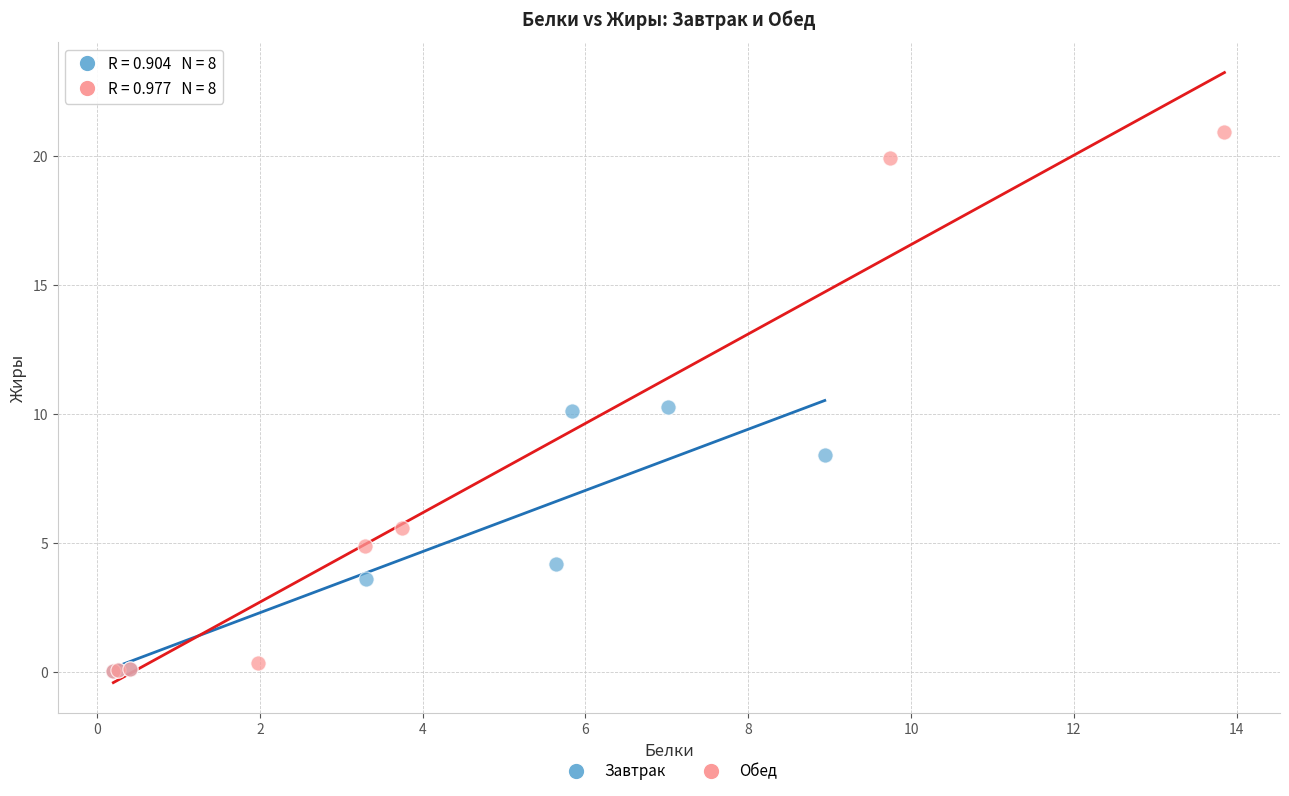

Which series has the widest spread of Y values?

Обед